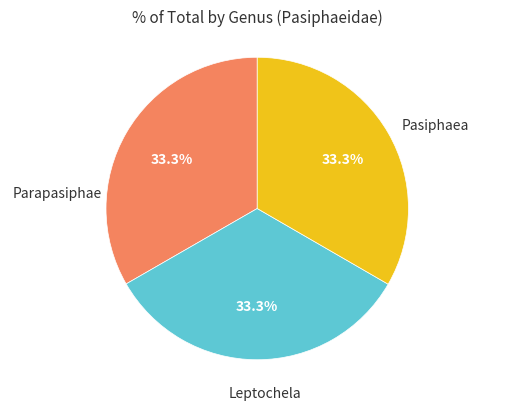

Is there any slice that represents more than half of the pie?

No